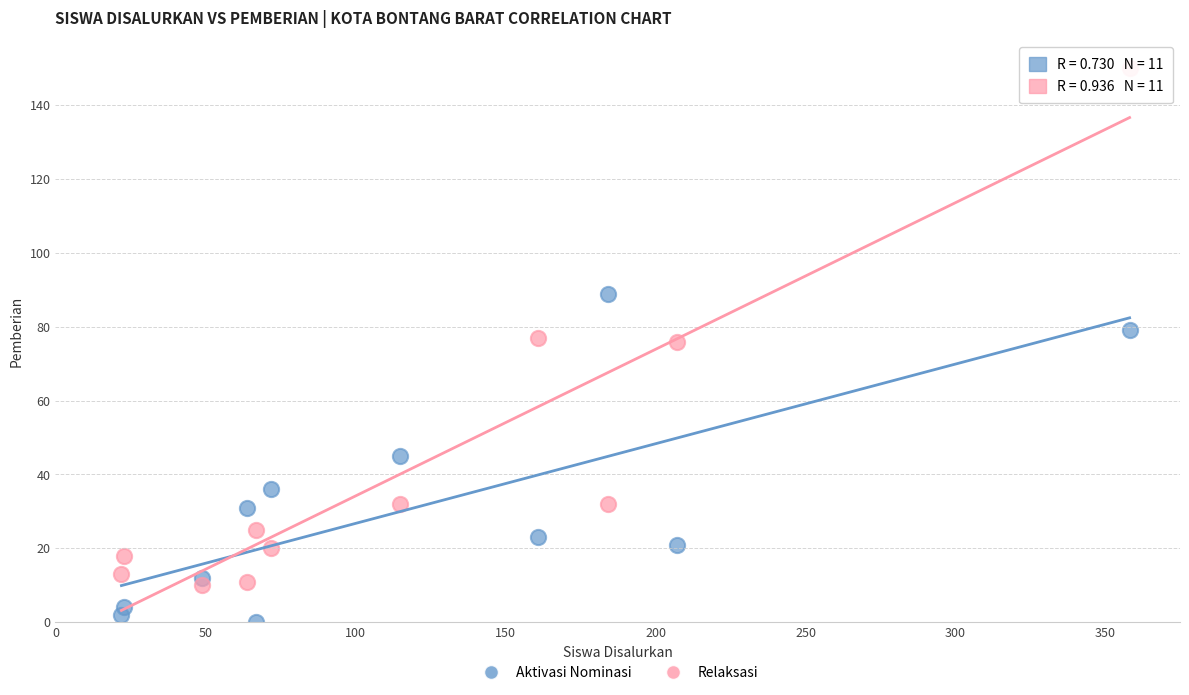

Which series has the largest Y range (max minus min)?

Relaksasi